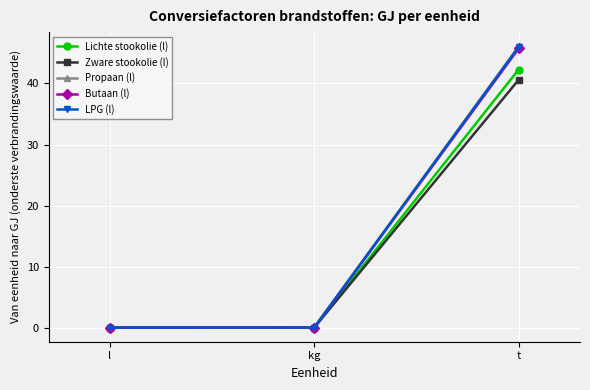

Is it true that Zware stookolie (l) equals 40.6 at t?

True